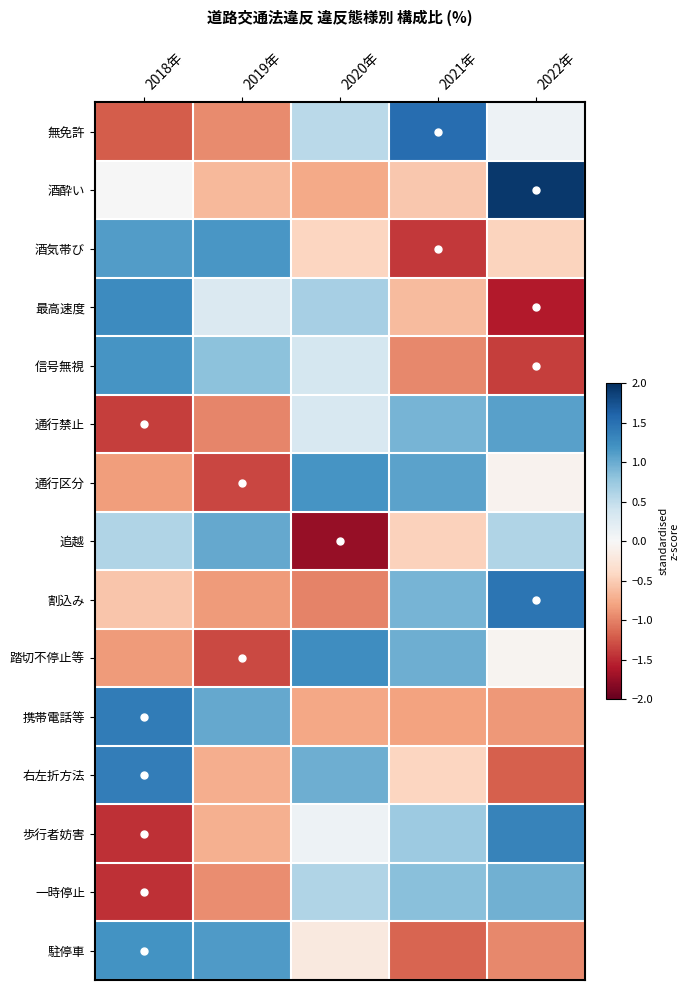

Which series has the largest range (max minus min)?

最高速度